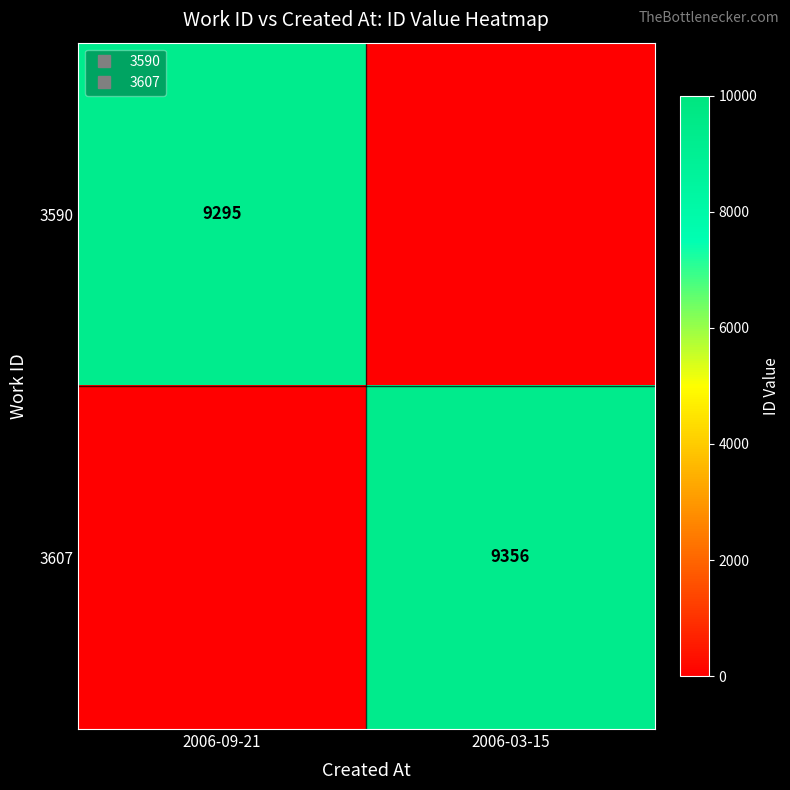

At which category is the sum across all series the highest?

2006-03-15